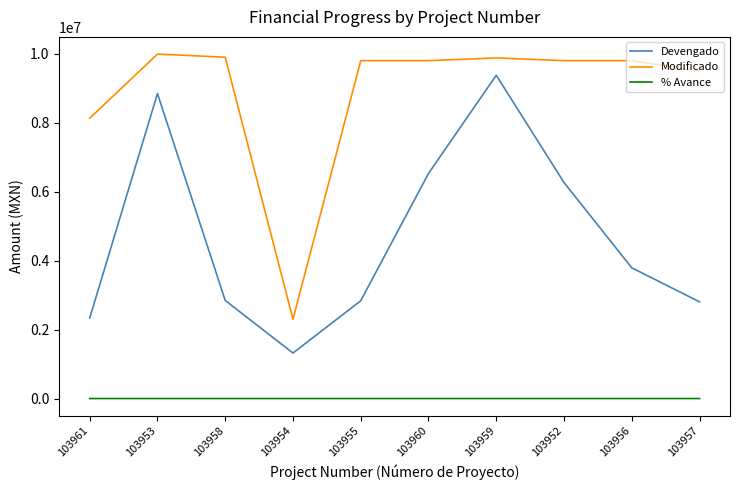

Which series has the widest spread of values?

Devengado